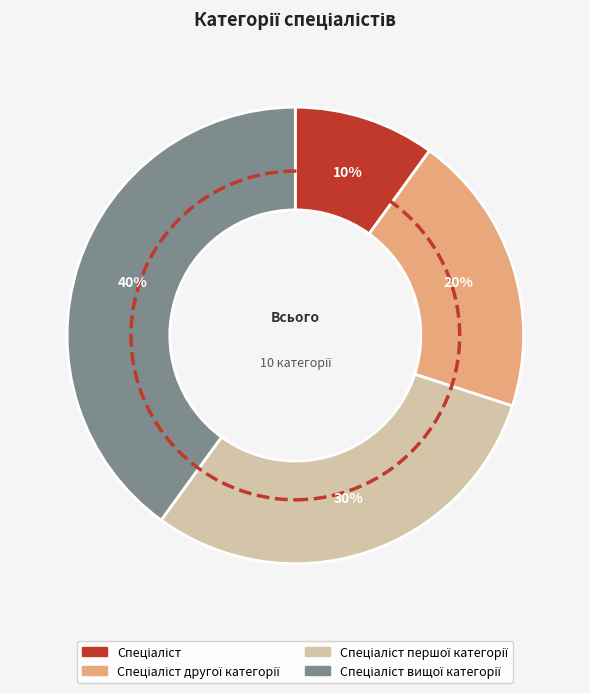

How many slices are in this pie chart?

4